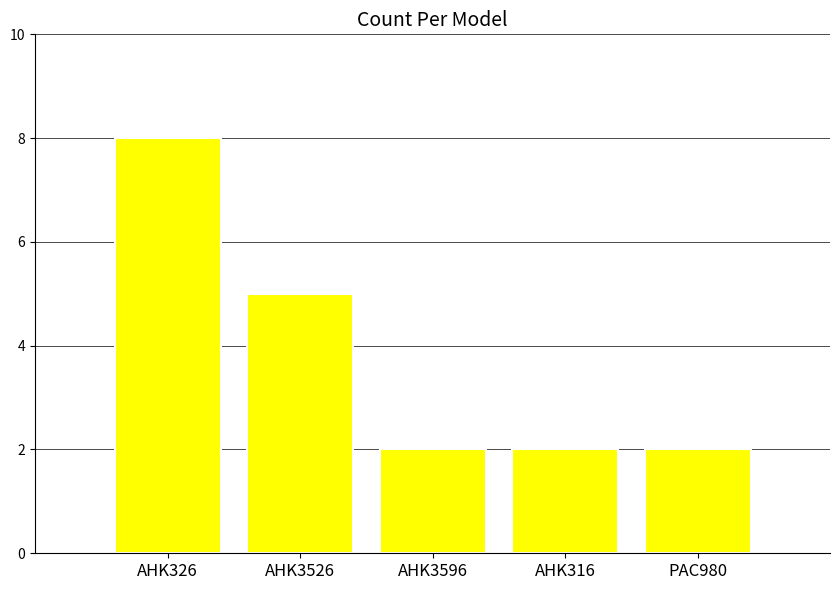

What position from the left is AHK3596?

3